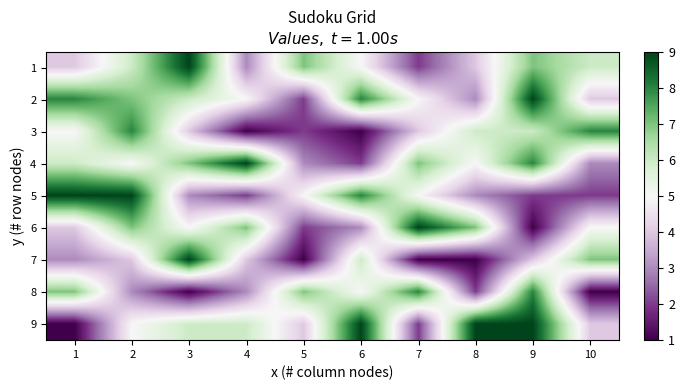

Reading right to left, extract all data points from this chart.

1: 10=6	9=7	8=4	7=2	6=5	5=7	4=3	3=9	2=6	1=4
2: 10=4	9=9	8=3	7=5	6=8	5=2	4=5	3=6	2=7	1=8
3: 10=8	9=6	8=6	7=4	6=1	5=2	4=1	3=4	2=8	1=5
4: 10=3	9=8	8=5	7=7	6=2	5=3	4=9	3=7	2=5	1=6
5: 10=2	9=2	8=3	7=5	6=8	5=5	4=2	3=3	2=9	1=9
6: 10=5	9=1	8=7	7=9	6=3	5=2	4=7	3=5	2=7	1=4
7: 10=7	9=4	8=1	7=1	6=6	5=1	4=4	3=9	2=4	1=3
8: 10=1	9=8	8=2	7=8	6=5	5=7	4=3	3=1	2=3	1=7
9: 10=4	9=9	8=9	7=2	6=9	5=4	4=6	3=6	2=5	1=1